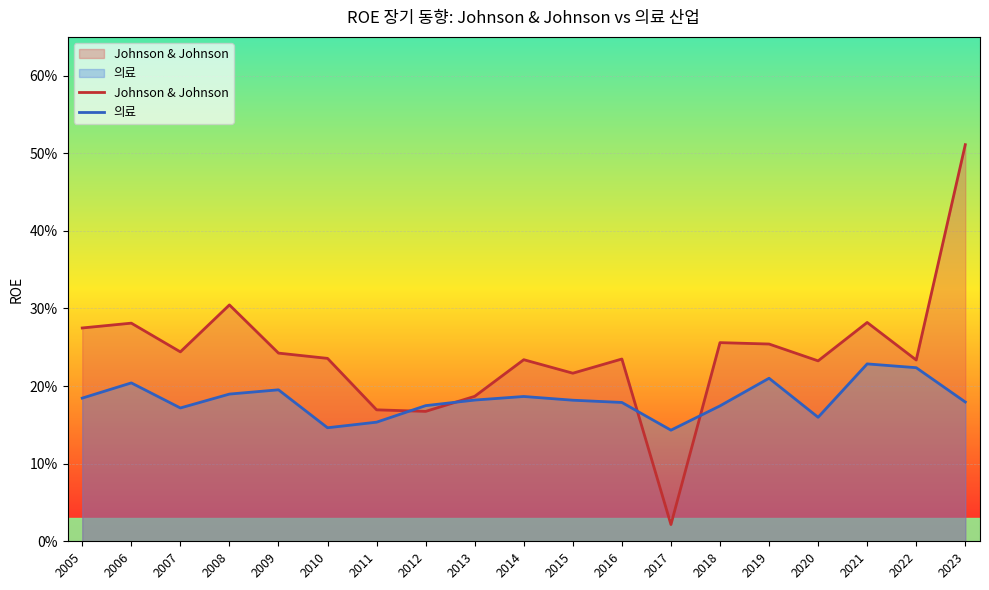

What is the sum of the Johnson & Johnson values at 2010 and 2023?

0.7